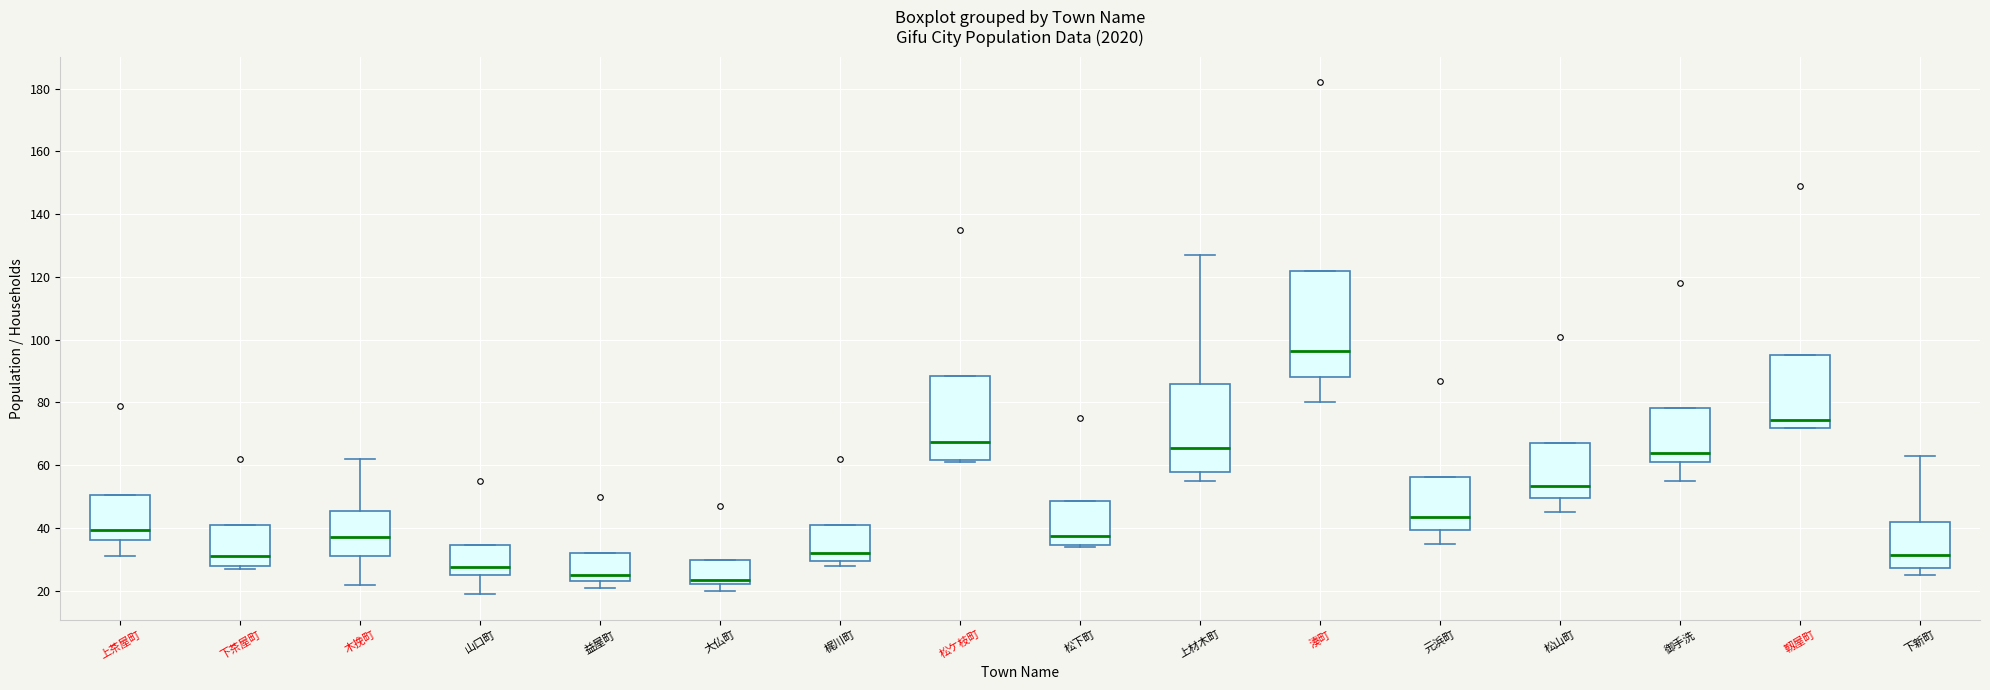

Comparing the boxes themselves (not the whiskers), which one is the tallest?

湊町